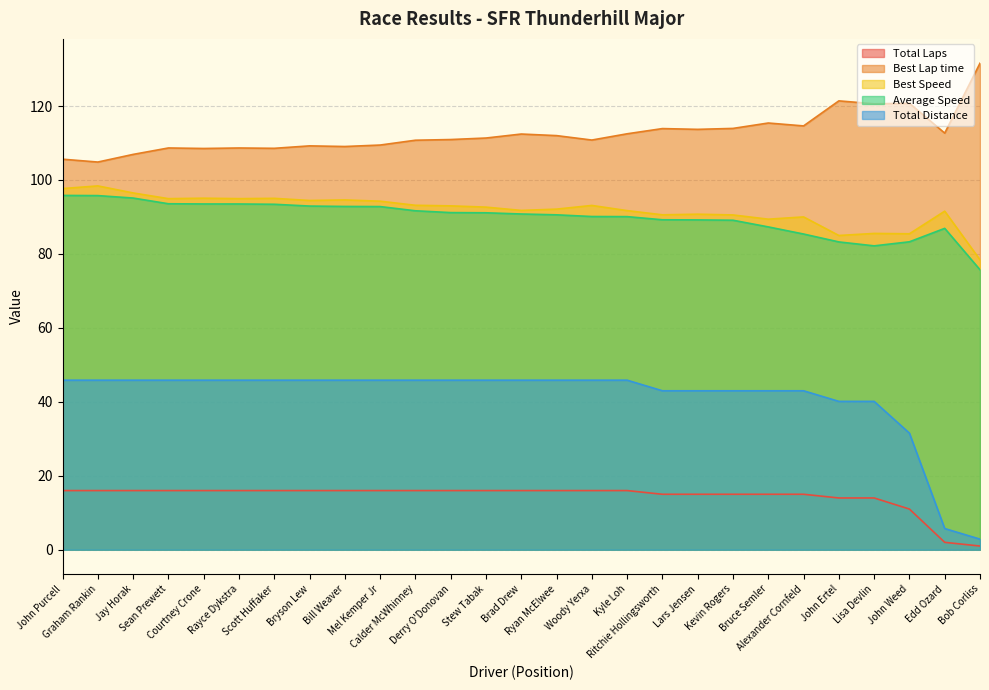

In Best Speed, how many points are lower than both neighbors (excluding endpoints)?

8